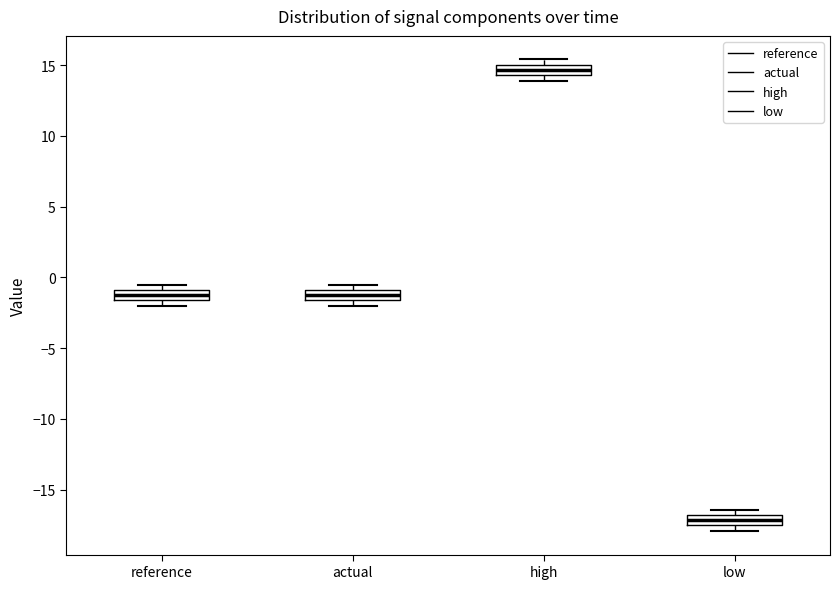

Which box's median line is the highest?

high